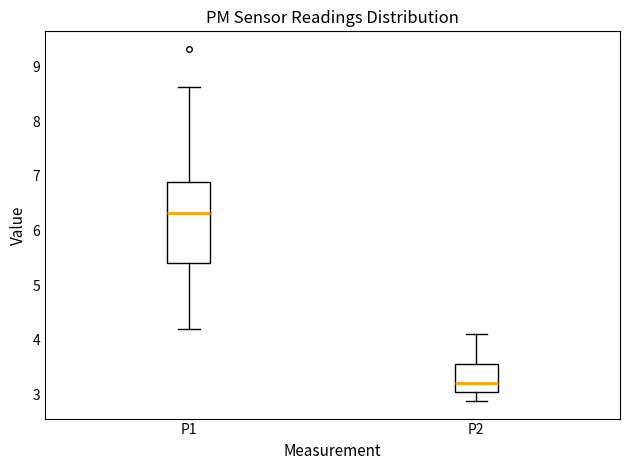

Where does the lower whisker of the box for P1 end on the y-axis? The values are not printed on the chart, so give them approximately, as read against the axis.

4.2